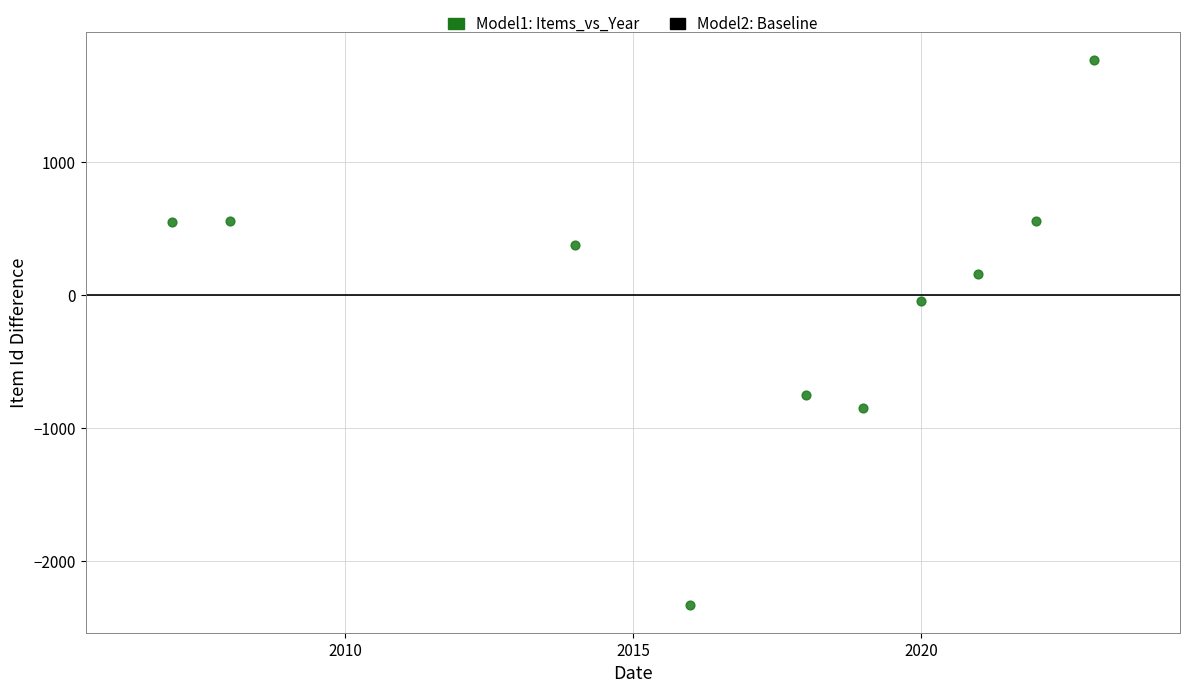

What is the range of X values (max minus min)?

16.0